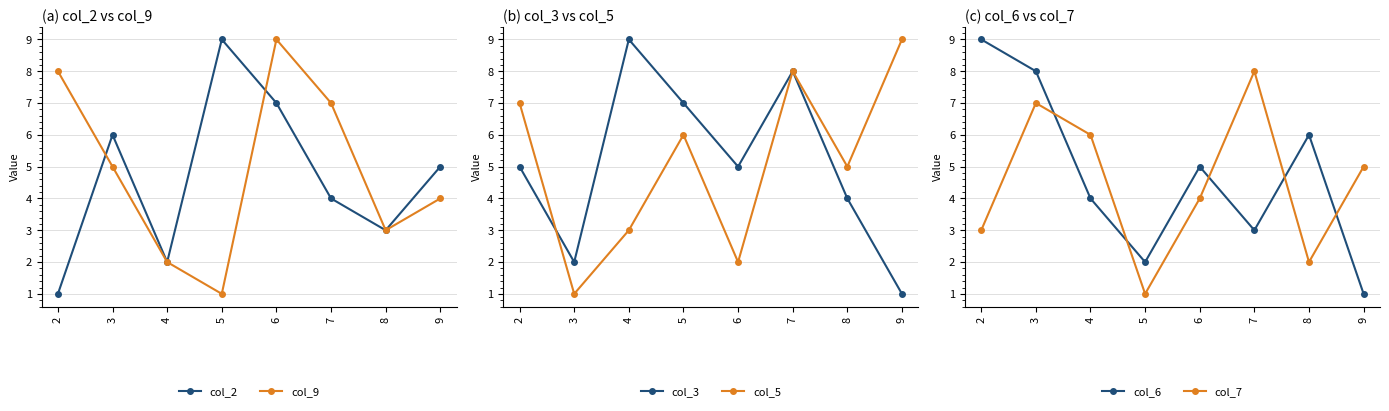

At which category does col_3 reach its first local peak?

4